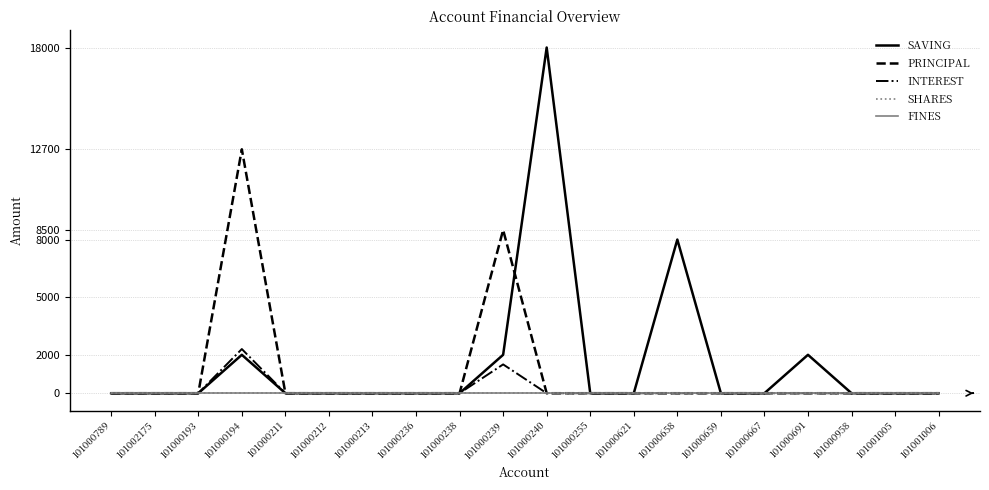

What is the label of the 8th point from the right?

101000621